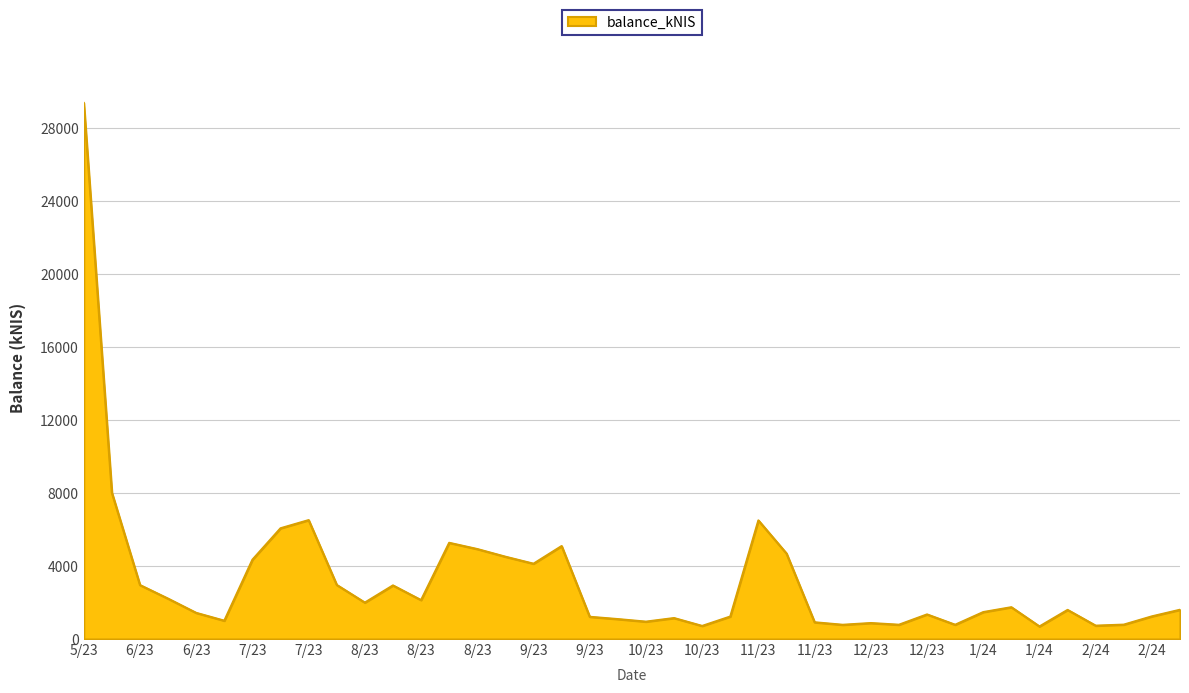

What is the difference between the maximum and minimum values?

28710.5